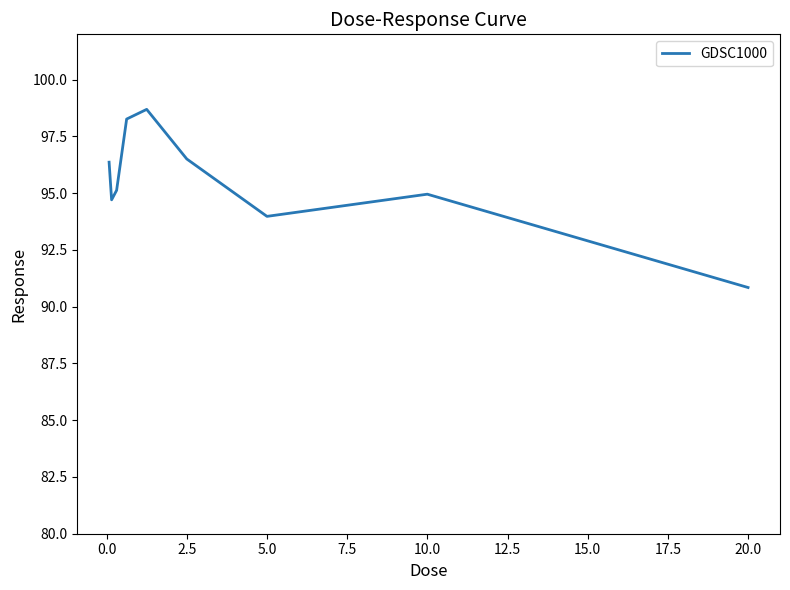

What is the minimum value shown in the chart?

90.8